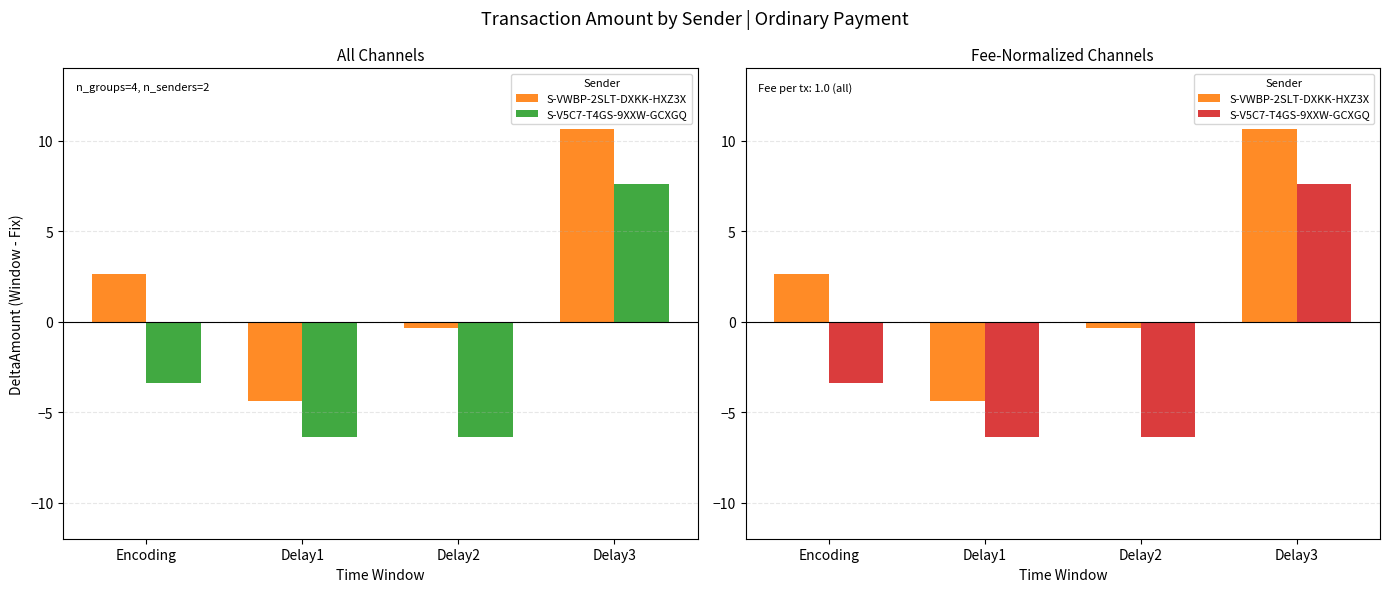

How many values in S-VWBP-2SLT-DXKK-HXZ3X are above zero?

2